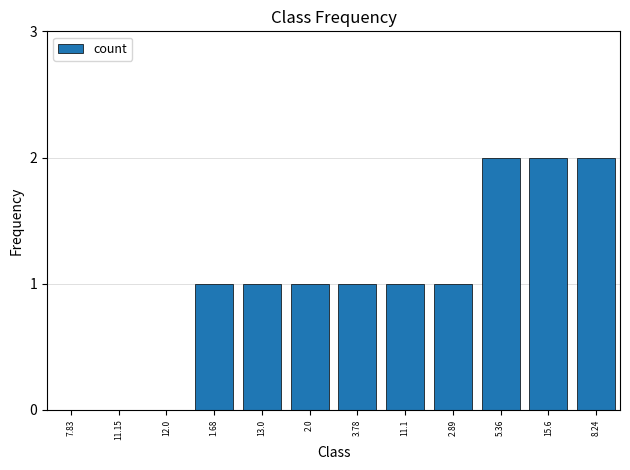

Reading left to right, list all the values displayed in this chart.

7.83=0	11.15=0	12.0=0	1.68=1	13.0=1	2.0=1	3.78=1	11.1=1	2.89=1	5.36=2	15.6=2	8.24=2